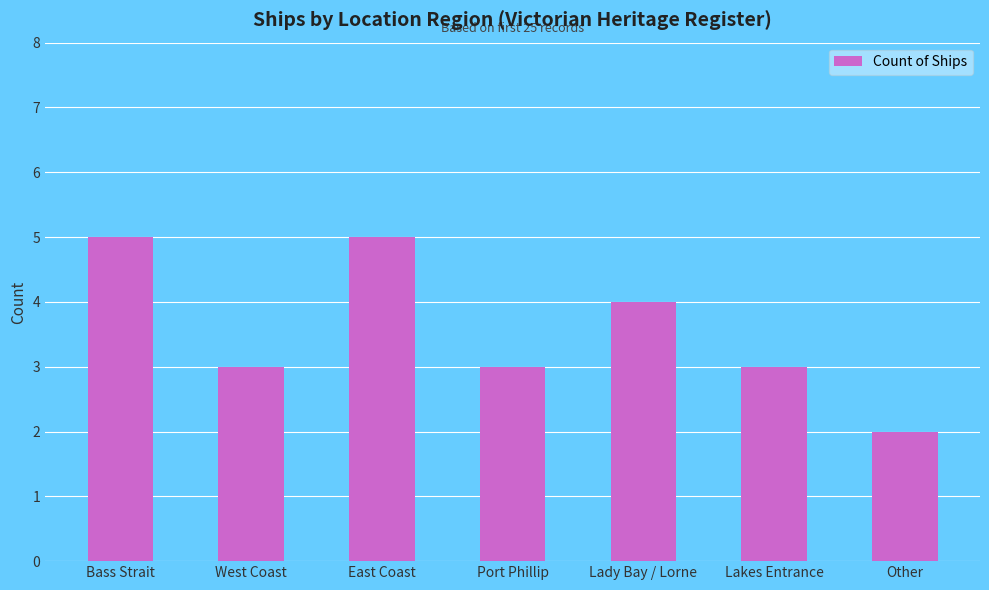

What is the approximate value at East Coast?

5